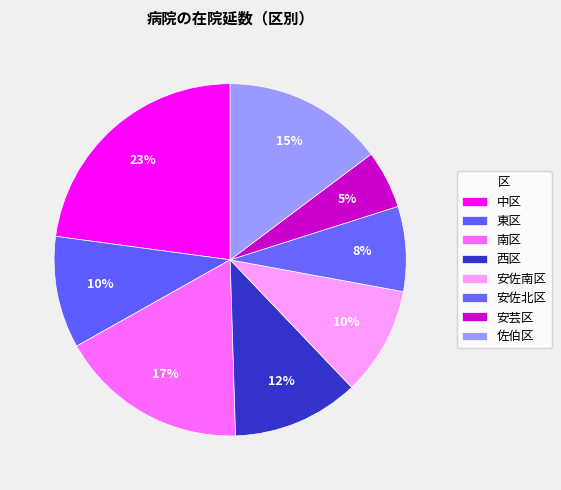

To the nearest percent, what portion does 東区 represent?

10%